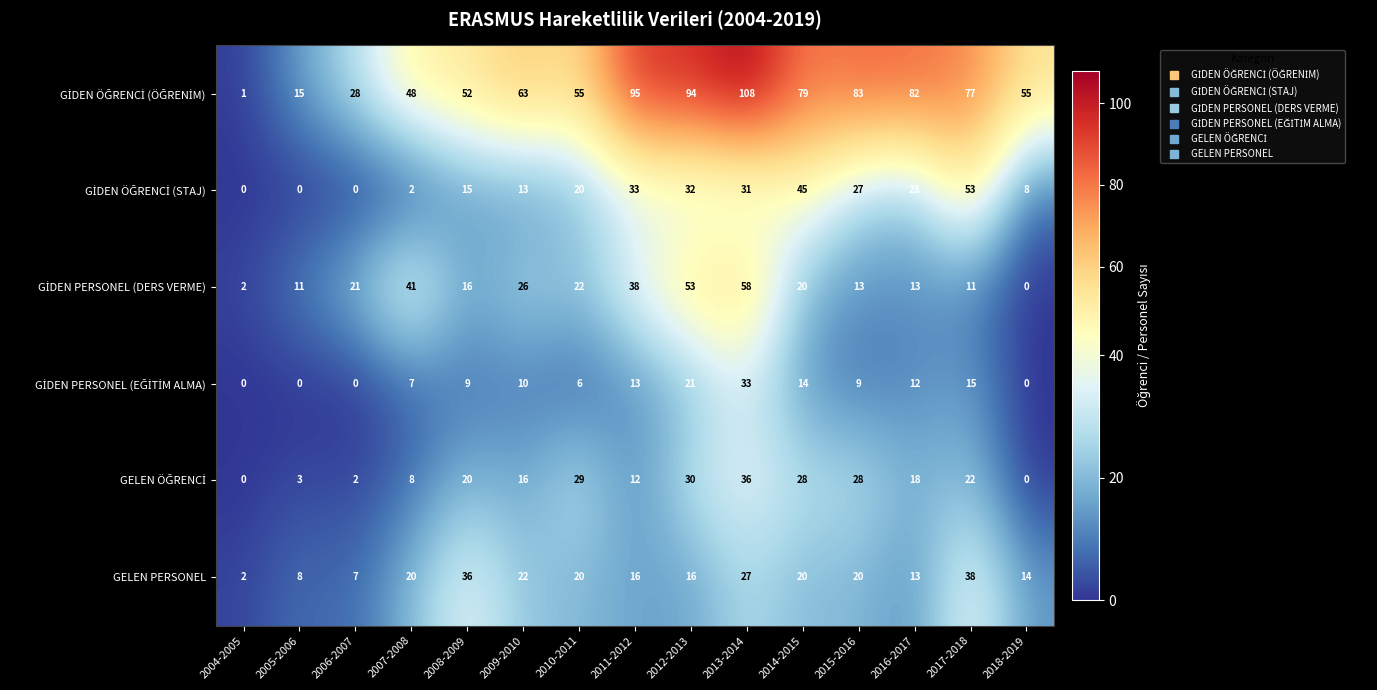

The value of GELEN PERSONEL at 2014-2015 is 20. True or false?

True